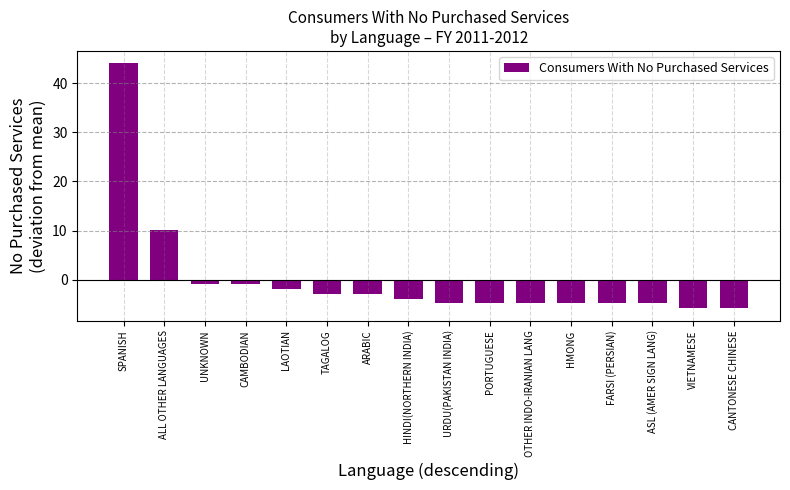

Which has a higher value, ARABIC or ASL (AMER SIGN LANG)?

ARABIC